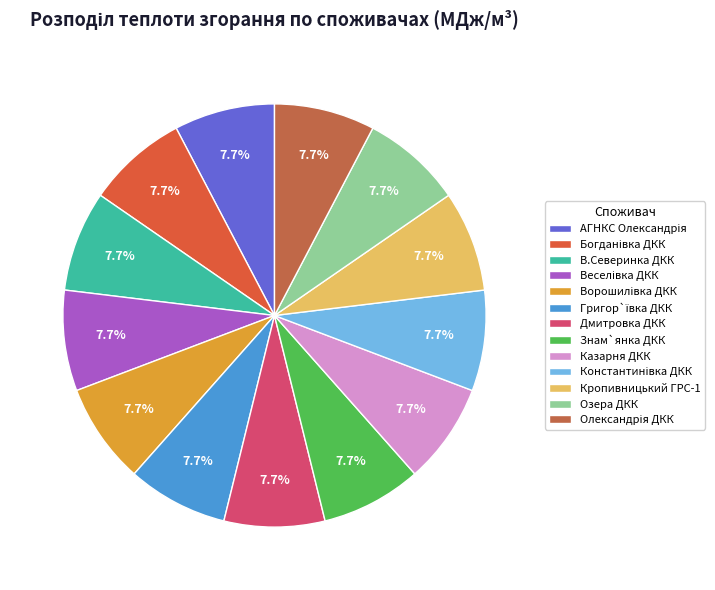

What percentage is the Богданівка ДКК slice, to the nearest percent?

8%